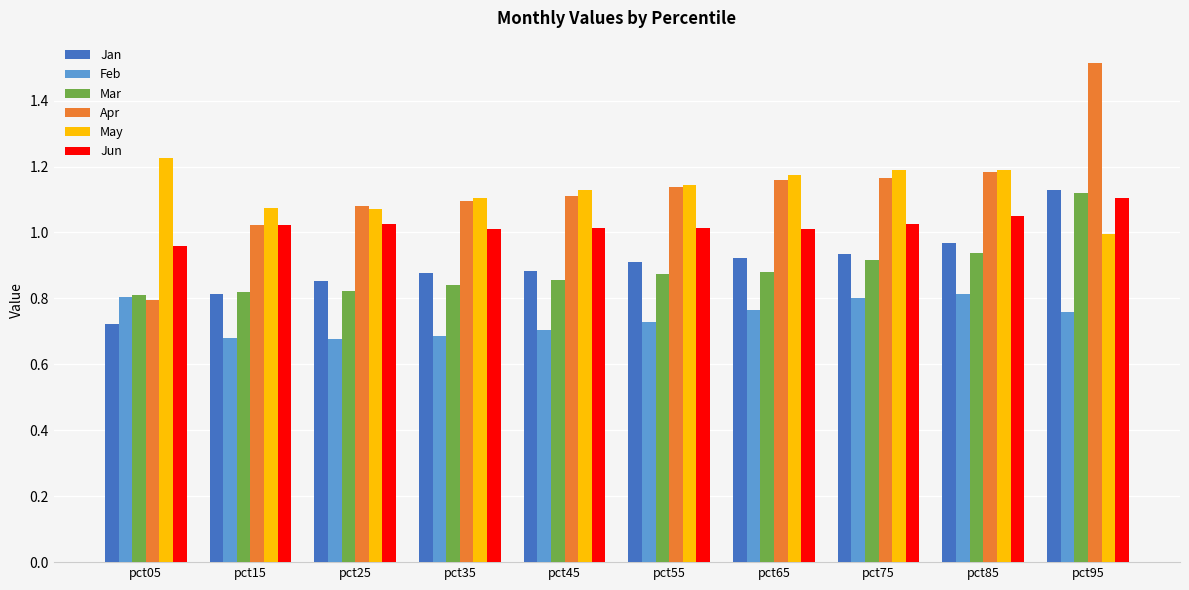

What is the total value across all series at pct15?

5.4